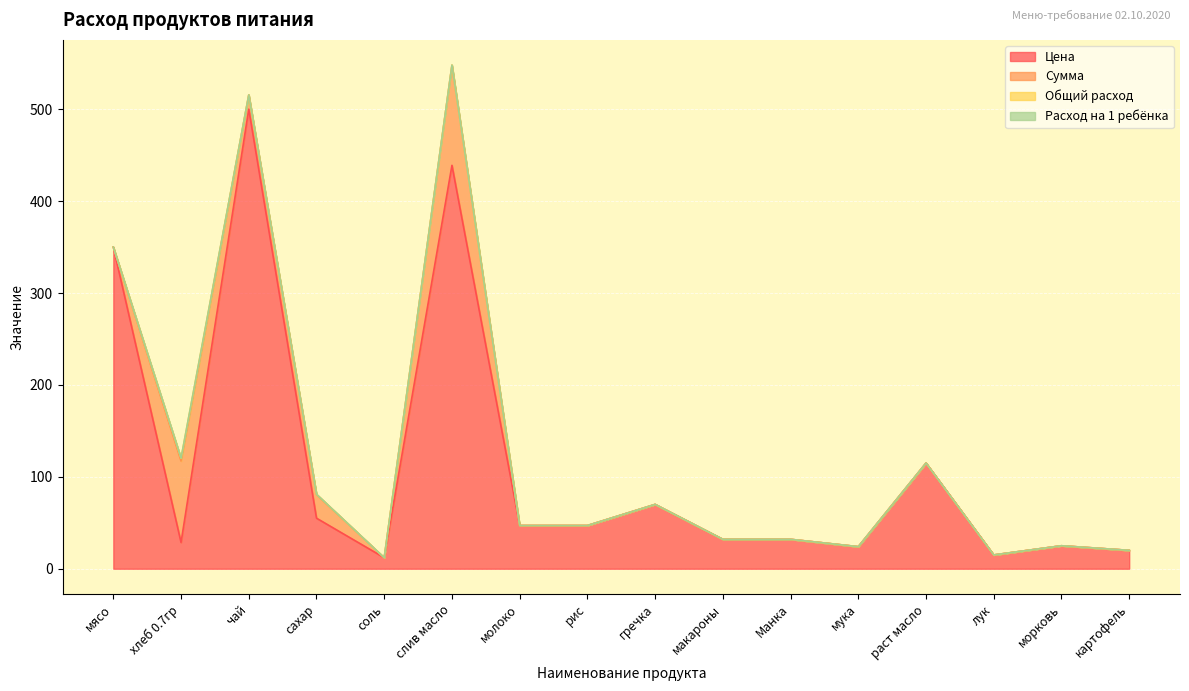

Is it true that Расход на 1 ребёнка equals -0.1 at мясо?

False